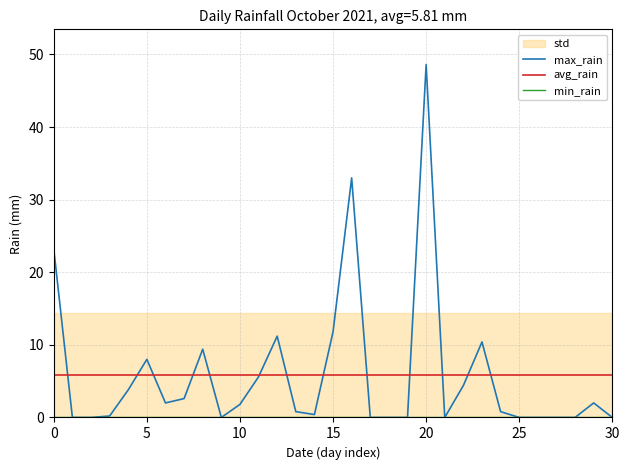

At 0, list the series in order from largest to smallest.

max_rain, avg_rain, min_rain